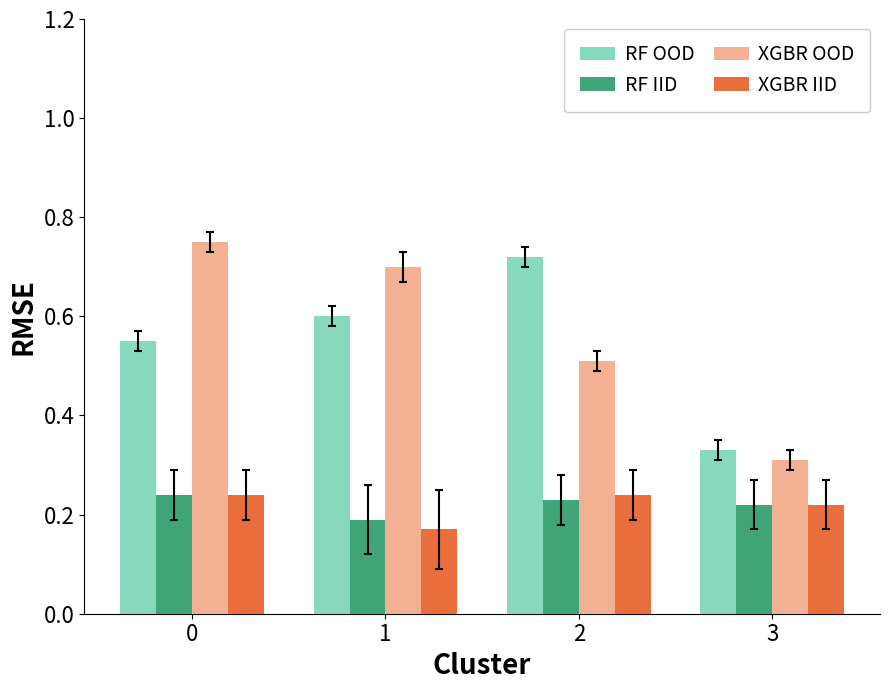

What is the spread (max minus min) of values at 2?

0.5